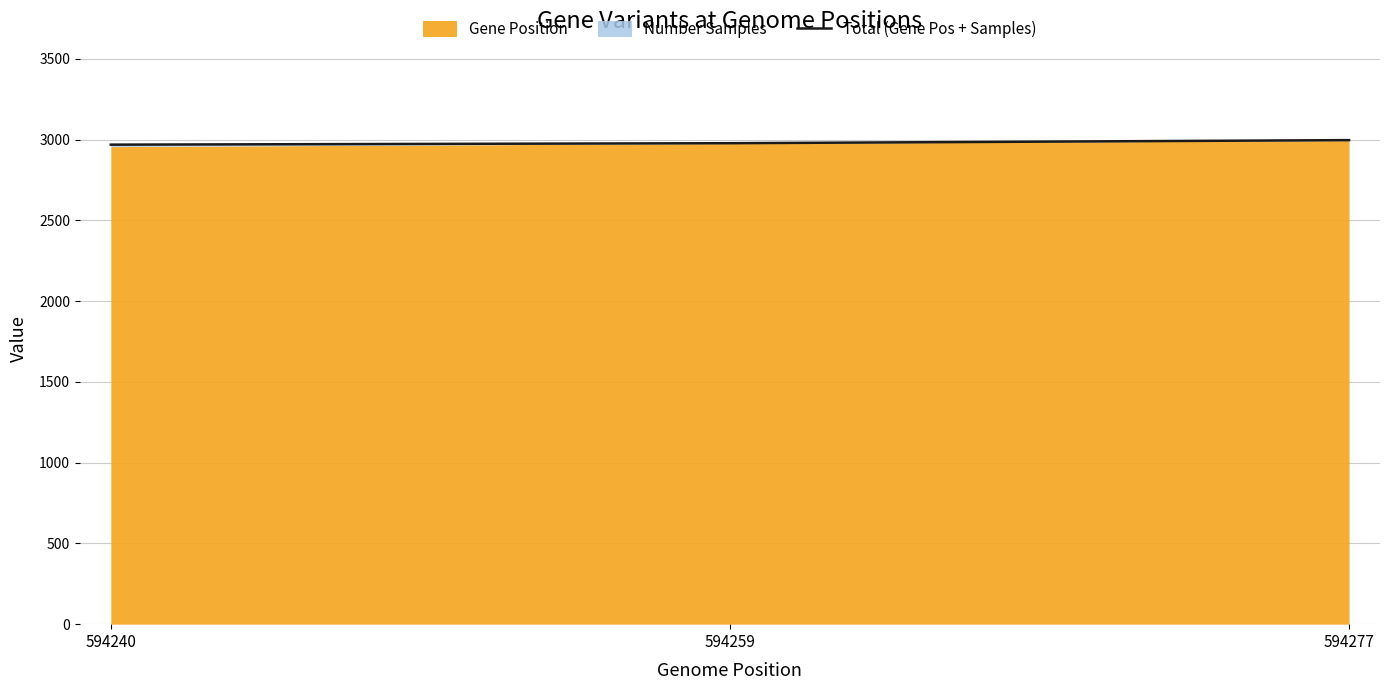

What is the smallest value displayed?

2969